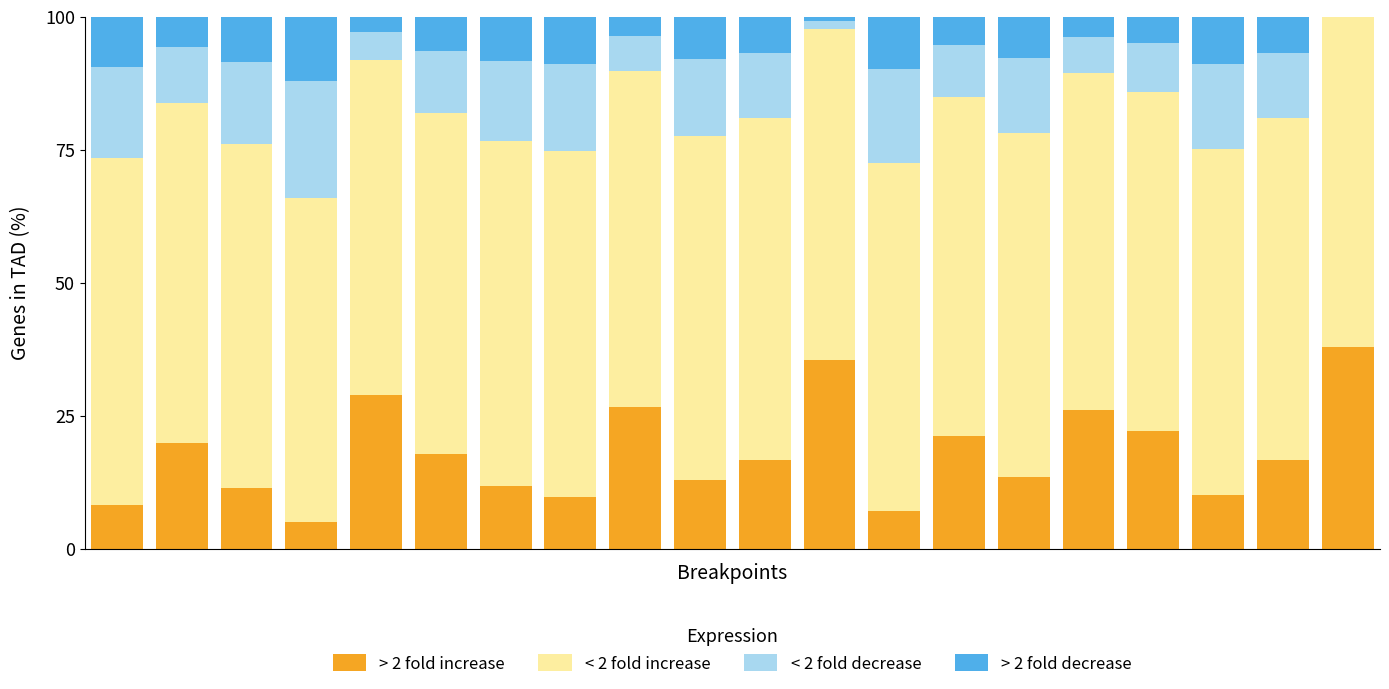

What is the highest value of the > 2 fold increase series?

38.0